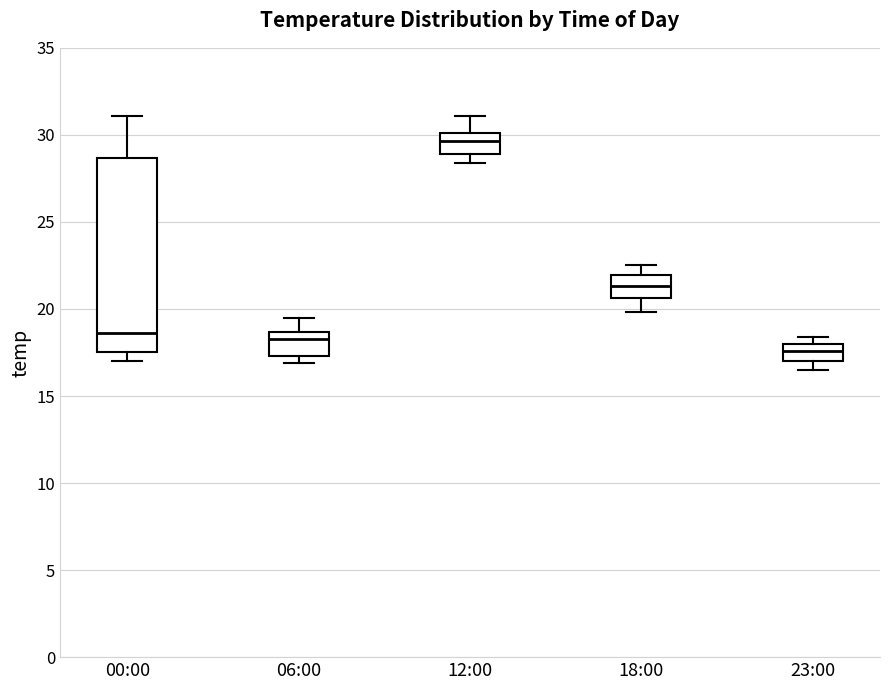

Which box is the tallest, from its lower edge to its upper edge?

00:00